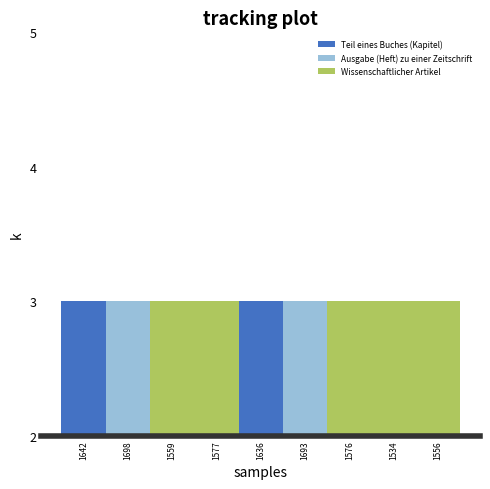

List the labels in order of Teil eines Buches (Kapitel) value, largest first.

1642, 1636, 1698, 1559, 1577, 1693, 1576, 1534, 1556